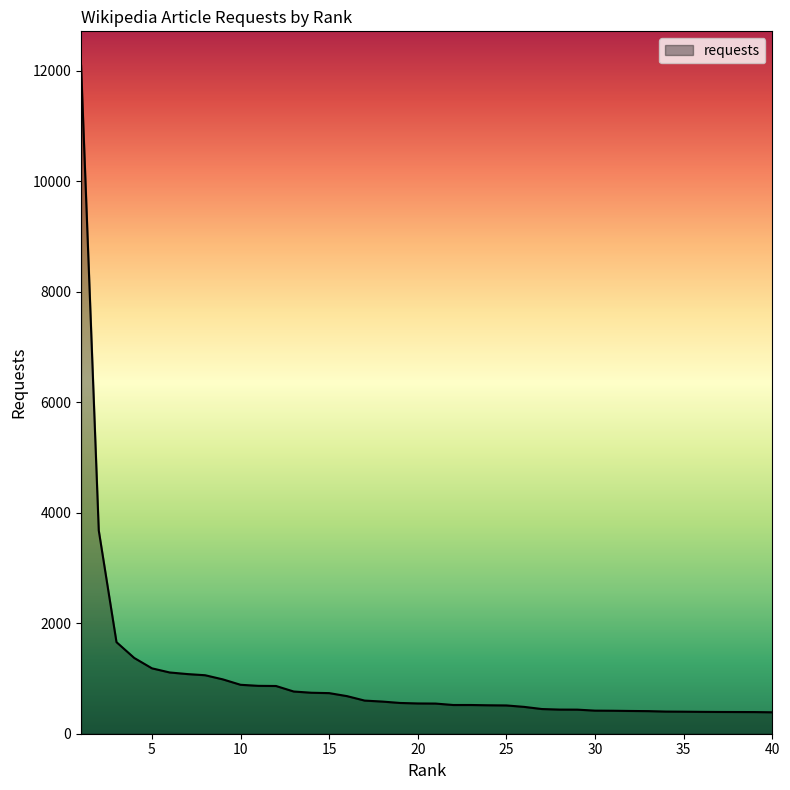

What is the difference between the maximum and minimum values?

11723